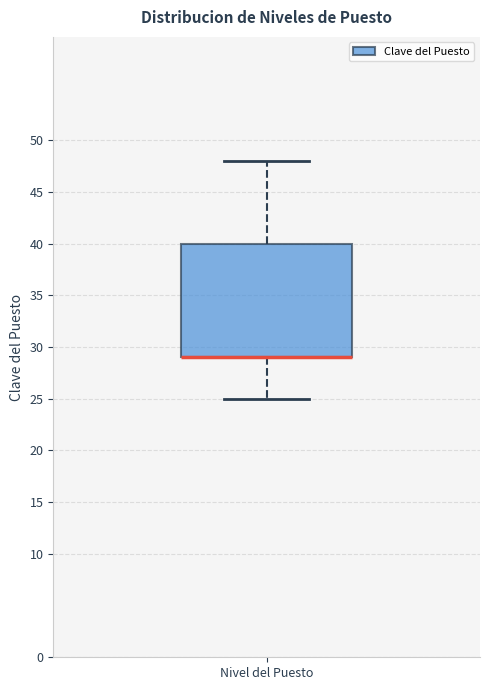

Read this box plot against the y-axis: the position of the median line, the range covered by the box, and the ends of both whiskers. The values are not printed on the chart, so give them approximately, as read against the axis.

median 29 (drawn on the box's lower edge), box 29 to 40, whiskers 25 to 48